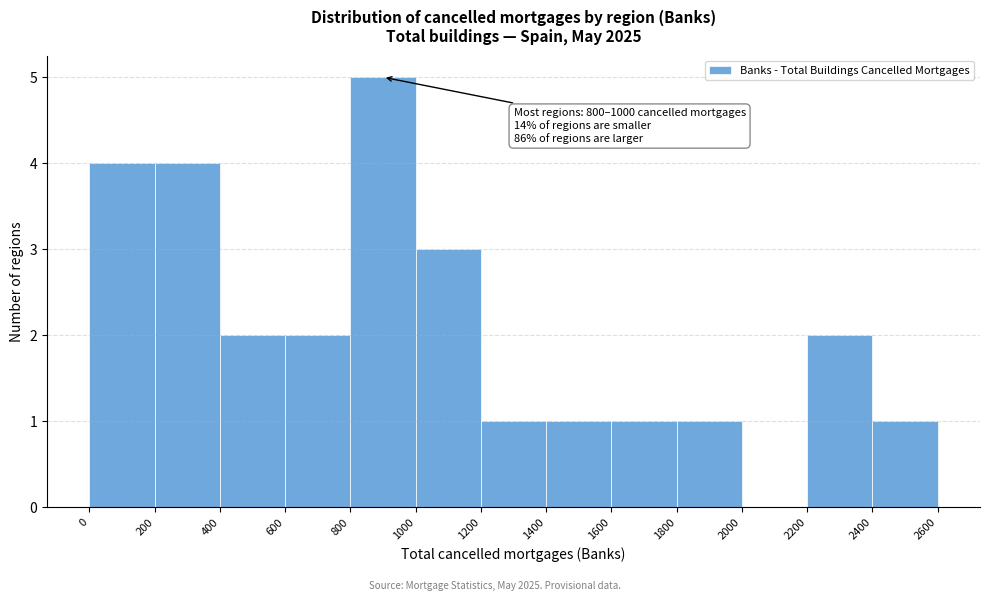

Over which range of the x-axis is the bar tallest?

800 to 1000